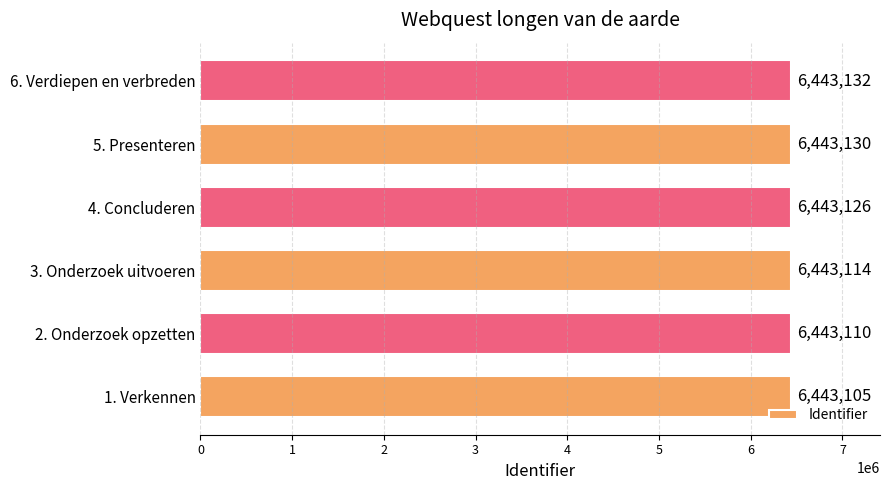

At which label is the value closest to 6443118?

3. Onderzoek uitvoeren